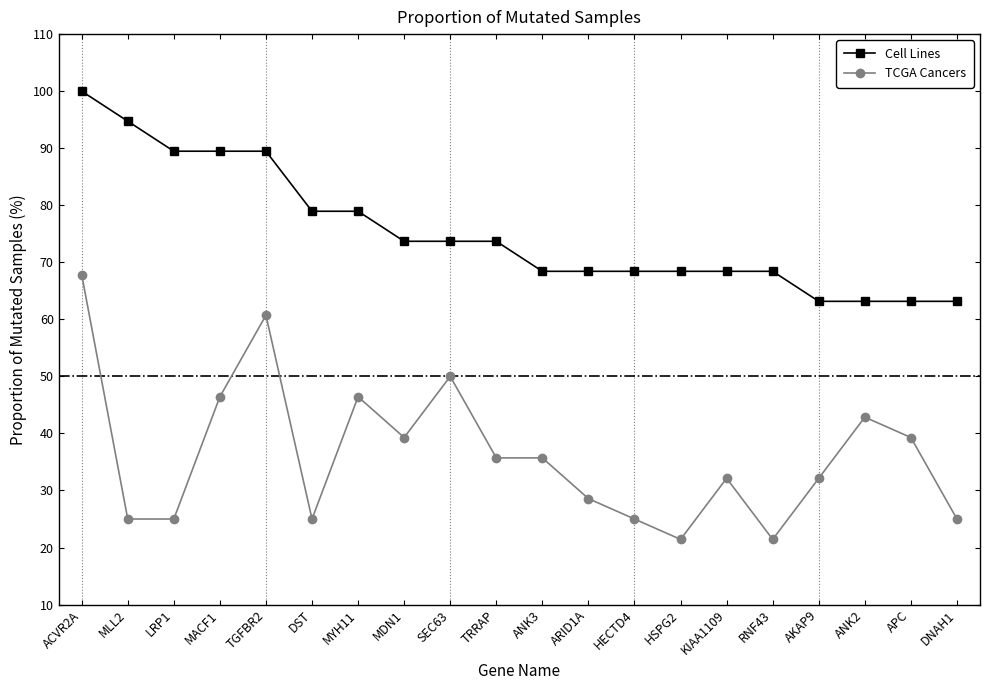

Which series has the largest range (max minus min)?

TCGA Cancers